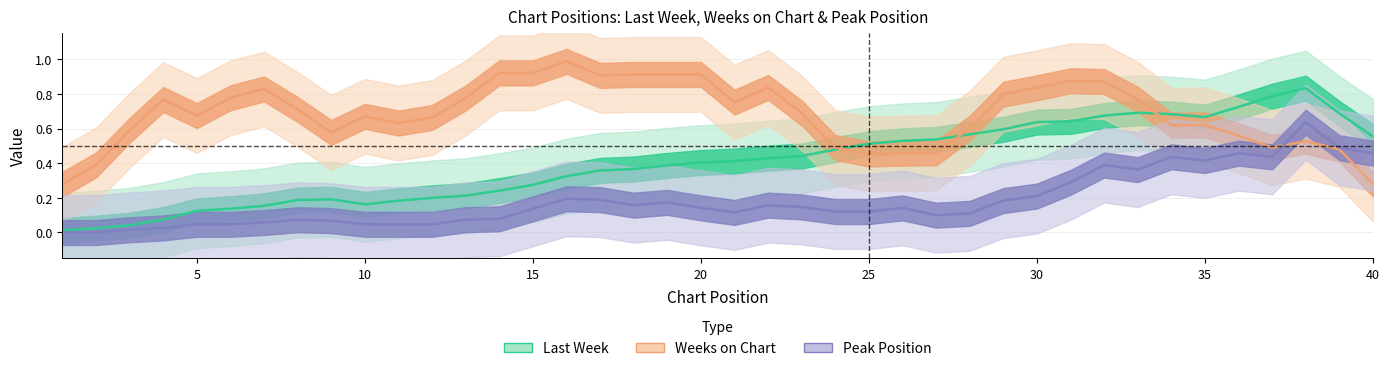

Which series has the largest total across all categories?

Weeks on Chart